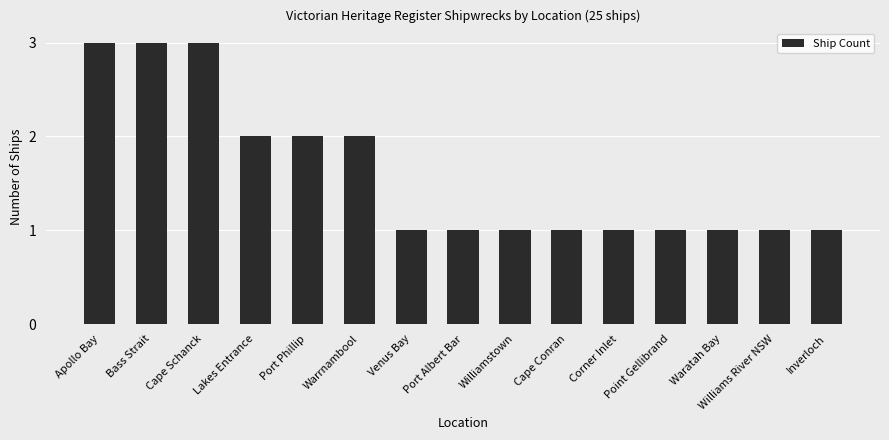

The value at Waratah Bay is 1. True or false?

True